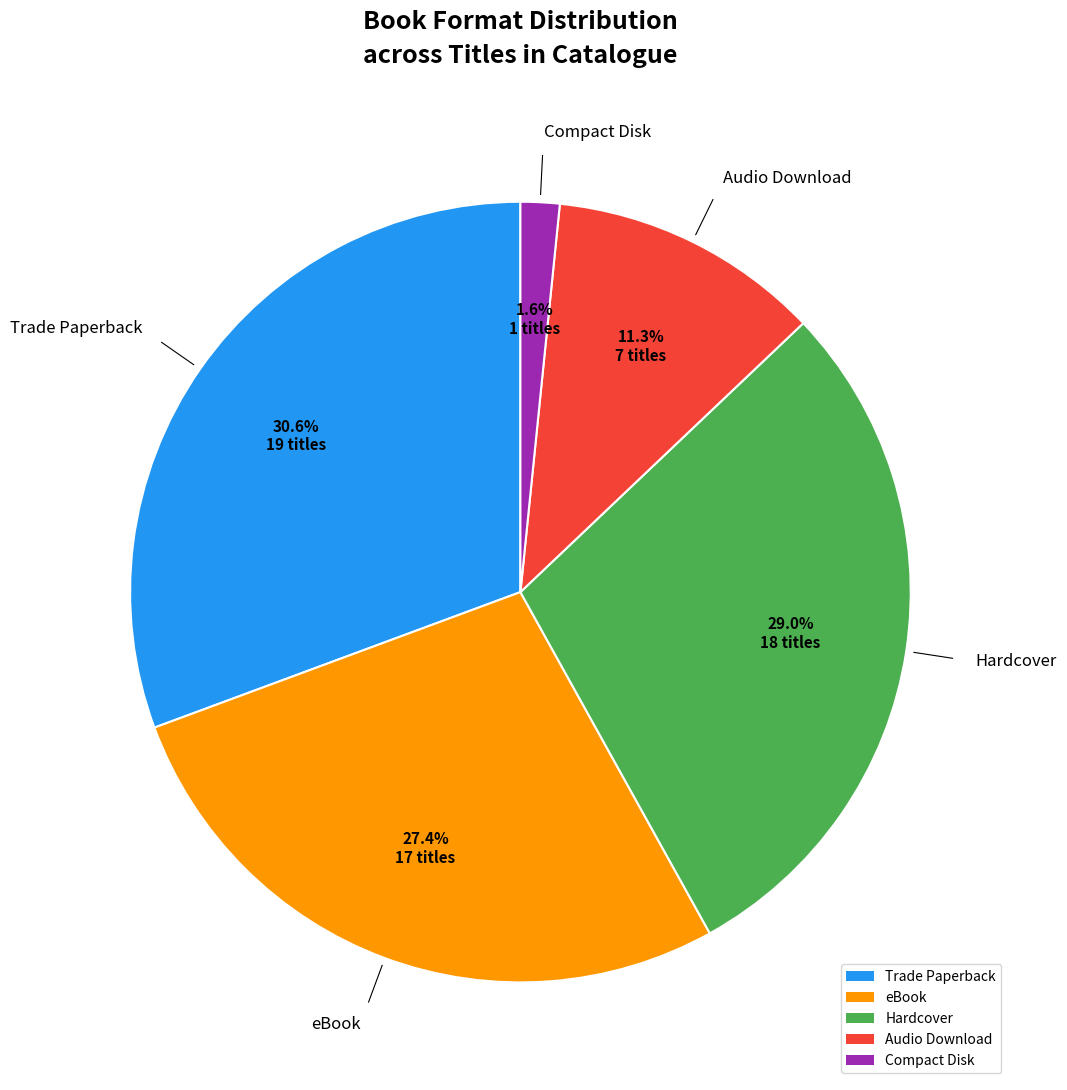

Does any single category account for the majority?

No